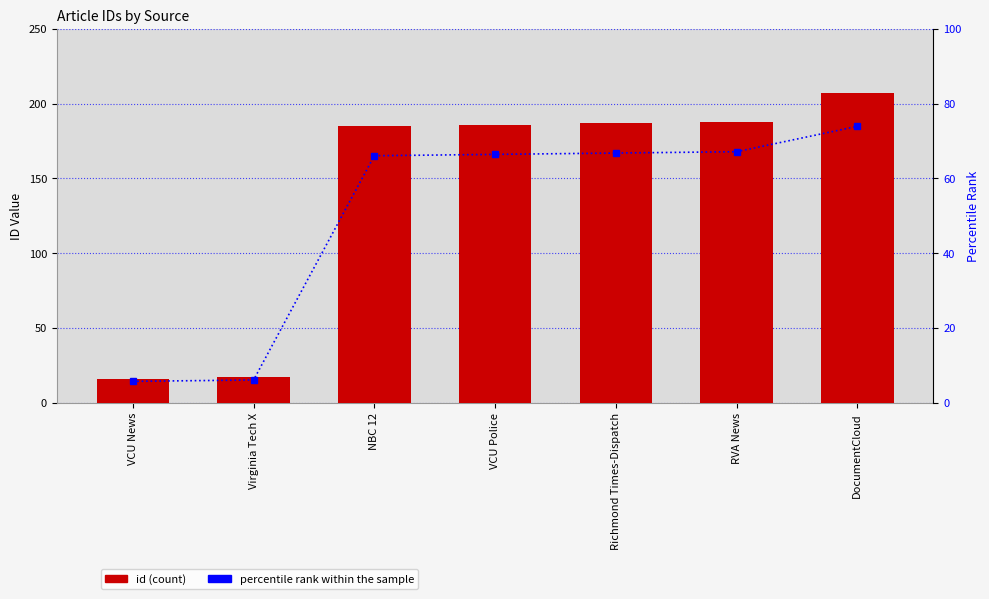

What is the value of the id bar at the 4th from the left?

186.0